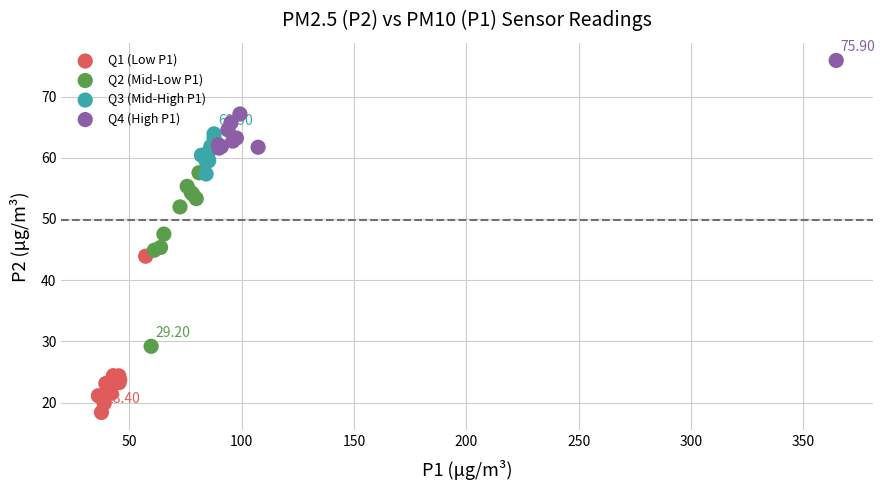

What are all the series names shown in the legend?

Q1 (Low P1), Q2 (Mid-Low P1), Q3 (Mid-High P1), Q4 (High P1)